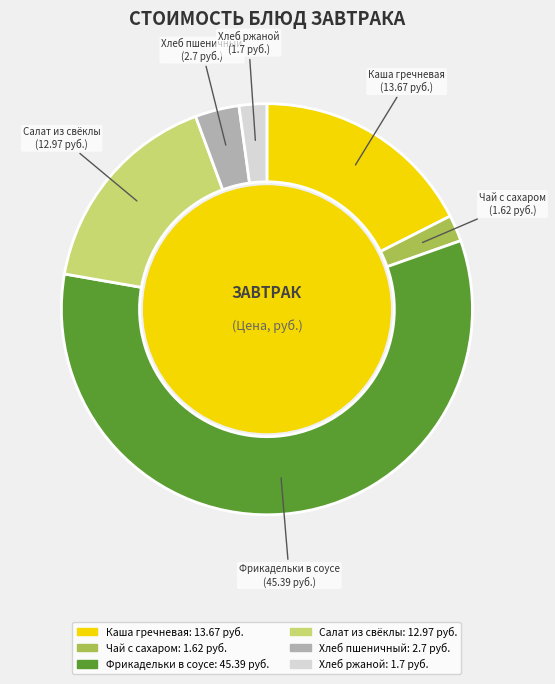

Which has a higher value, Салат из свёклы or Чай с сахаром?

Салат из свёклы